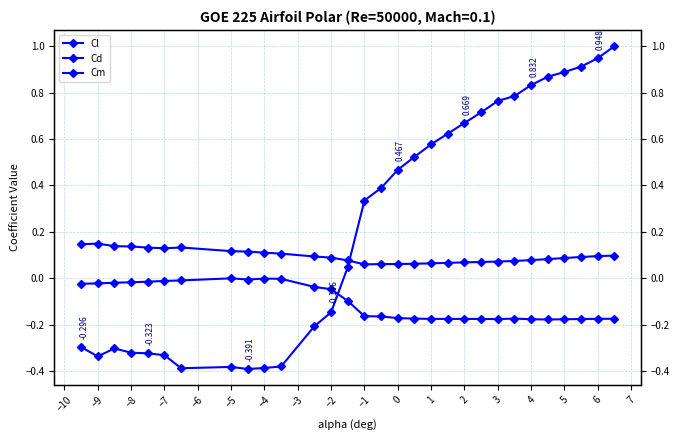

True or false: Cm and Cl intersect in this chart.

True